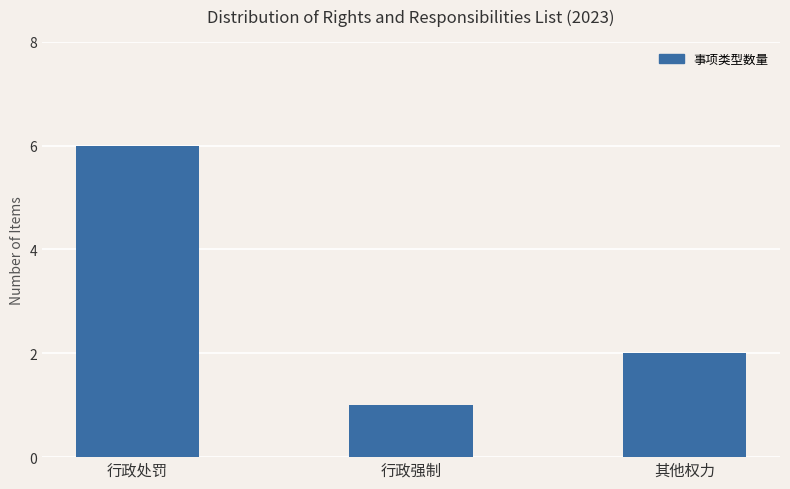

The value at 行政处罚 is 6. True or false?

True